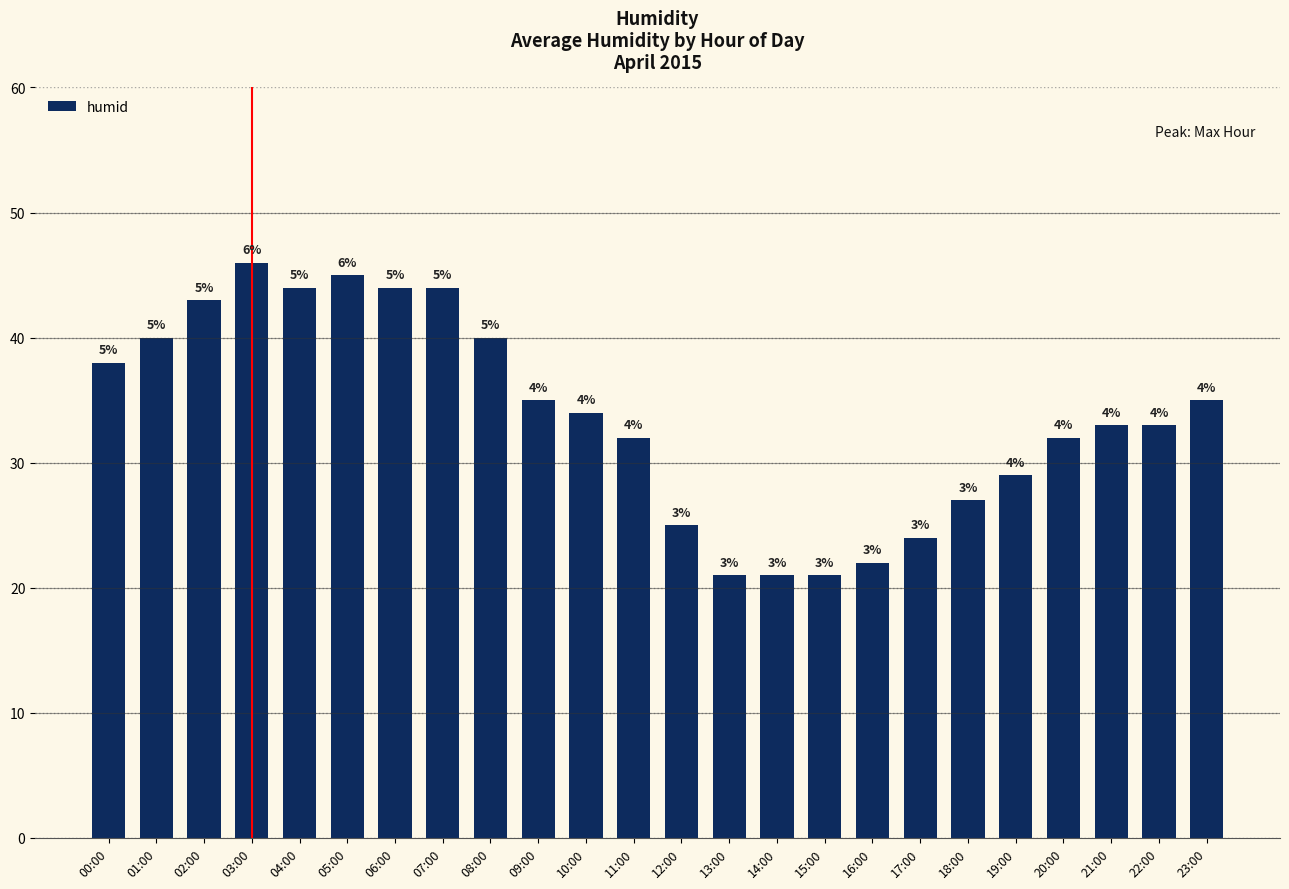

Are the bars grouped side by side (vs. stacked)?

No